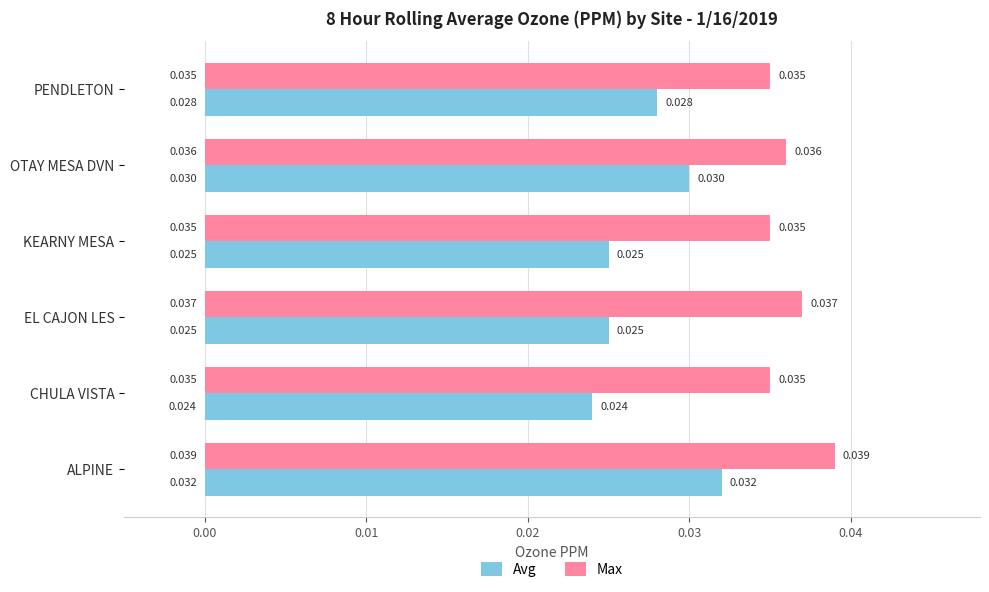

Is the value of Max at EL CAJON LES greater than the value of Avg at PENDLETON?

Yes